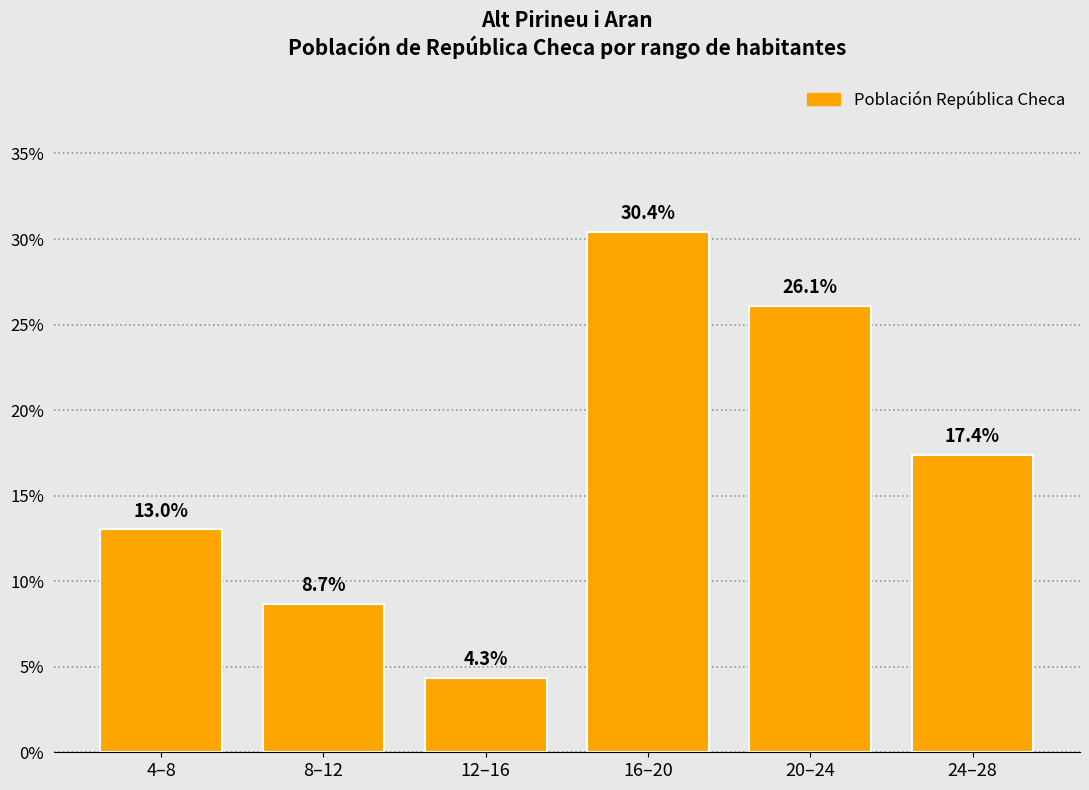

Reading left to right, list all the values displayed in this chart.

13.0	8.7	4.3	30.4	26.1	17.4